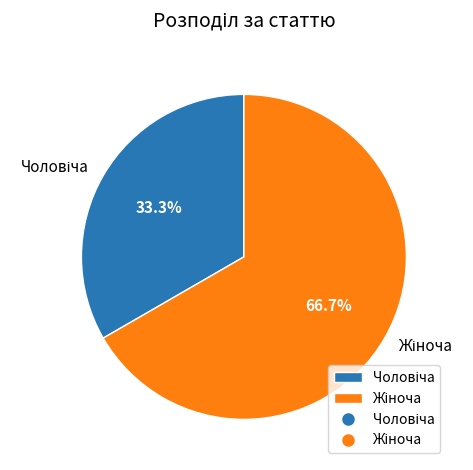

Is there a majority slice in this chart?

Yes